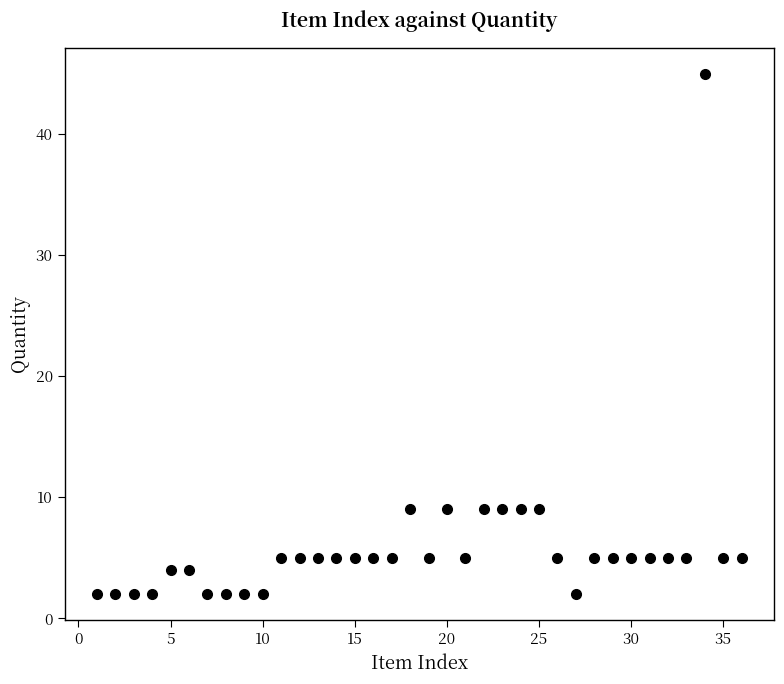

What is the range of X values (max minus min)?

35